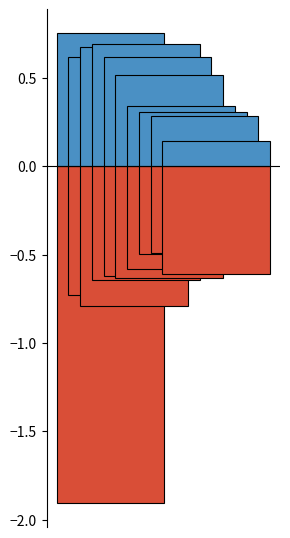

Rank the categories by Mar value from highest to lowest.

pct15, pct55, pct85, pct45, pct35, pct25, pct65, pct75, pct95, pct05